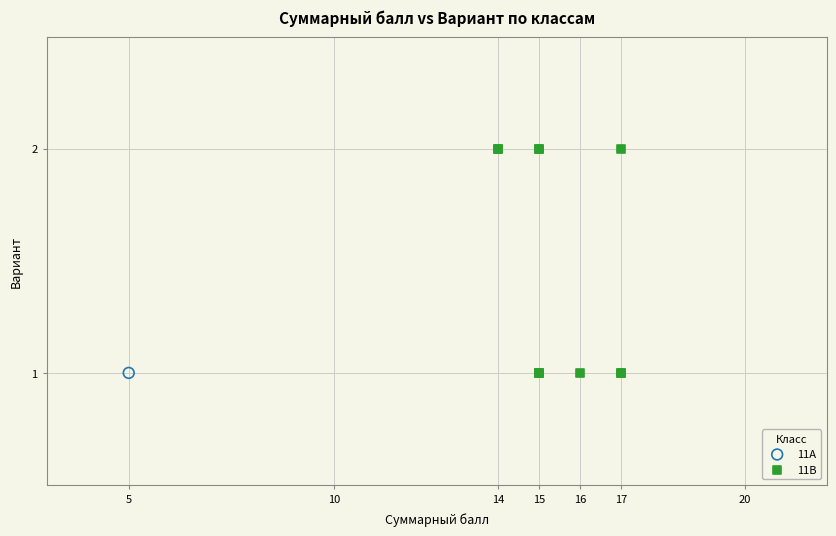

What are all the series names shown in the legend?

11А, 11В